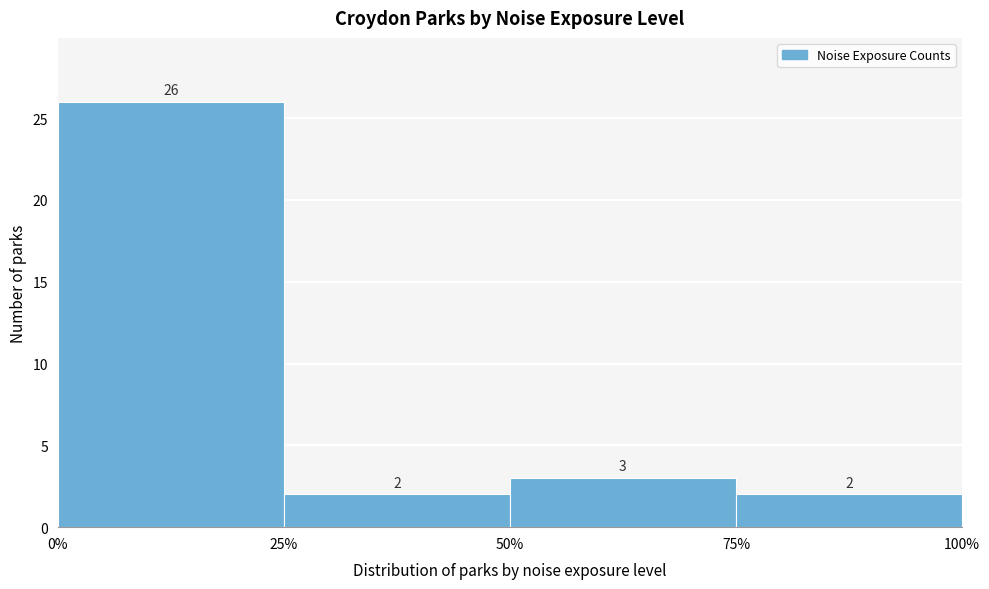

Reading left to right, list every bar in this chart as the range it spans on the x-axis followed by its height.

0% to 25%: 26
25% to 50%: 2
50% to 75%: 3
75% to 100%: 2